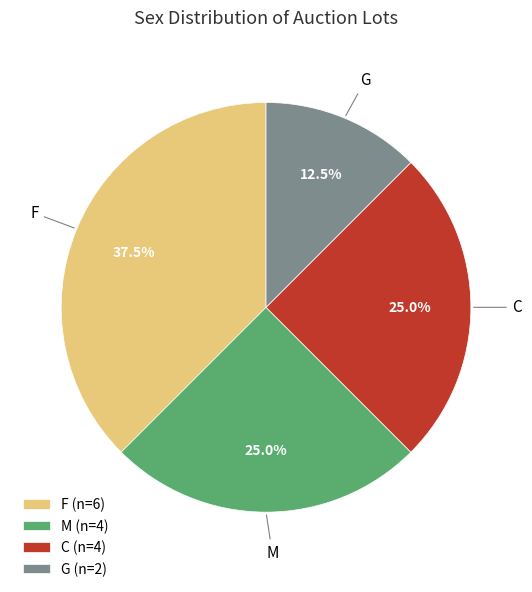

How many slices are in this pie chart?

4